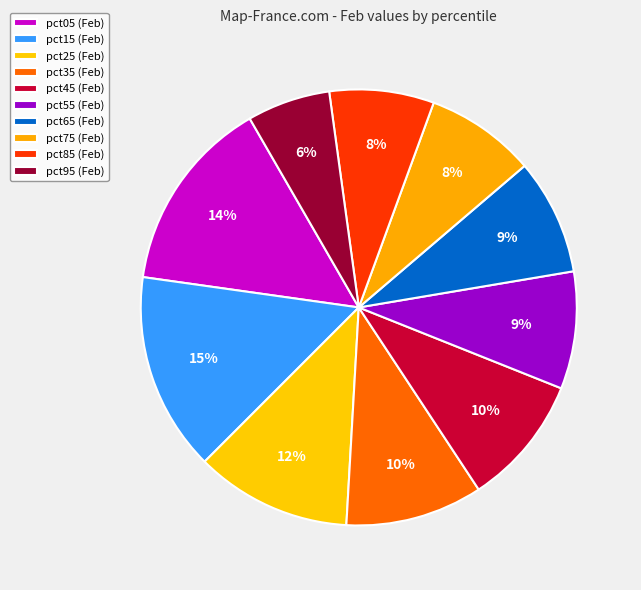

To the nearest percent, what portion does pct05 represent?

14%